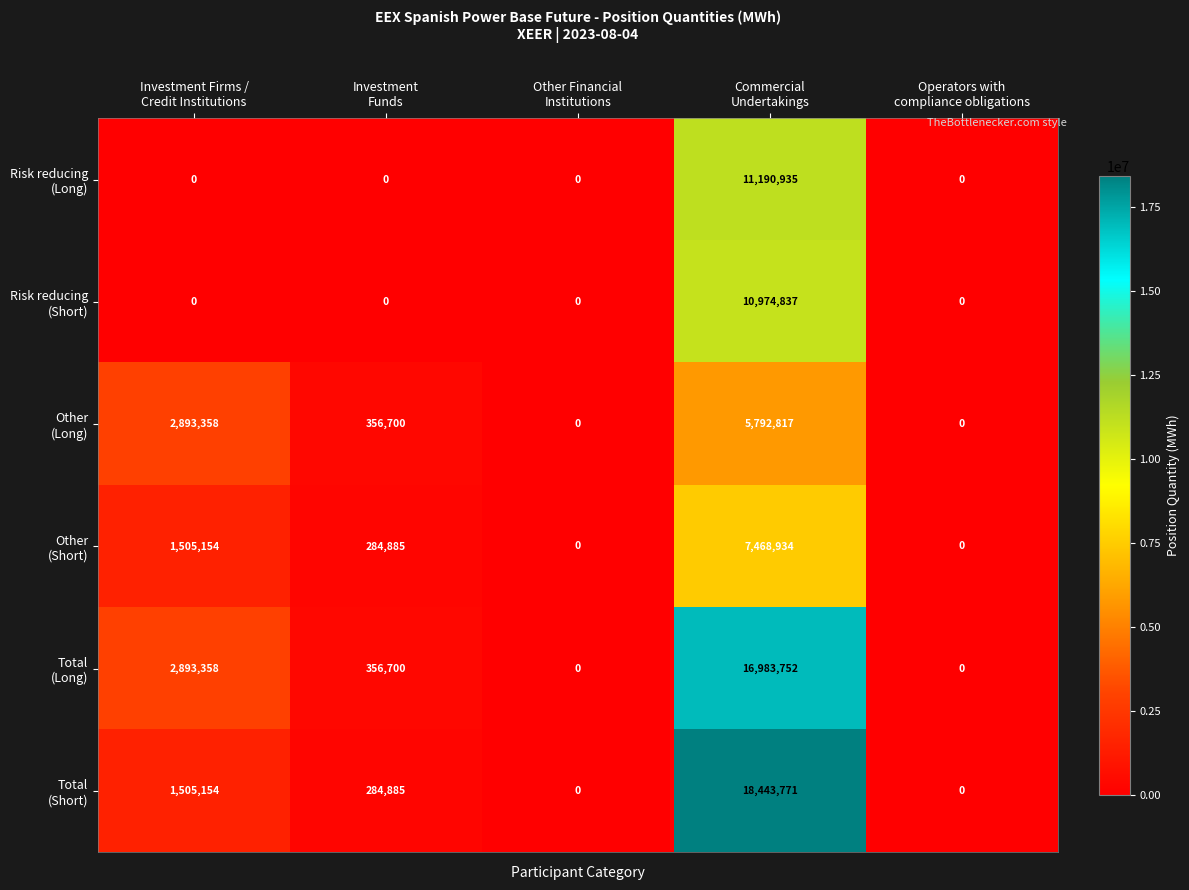

What is the maximum value shown in the chart?

18443771